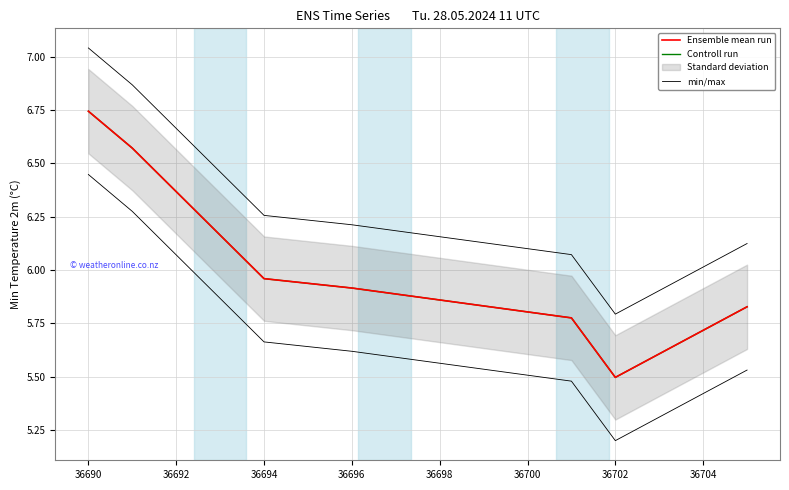

True or false: Controll run and min/max cross at least once.

False